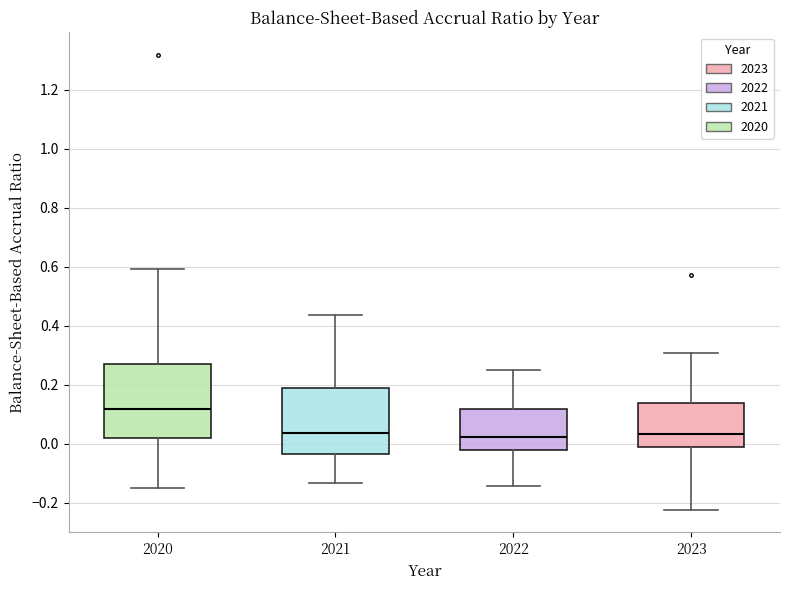

Comparing the boxes themselves (not the whiskers), which one is the tallest?

2020